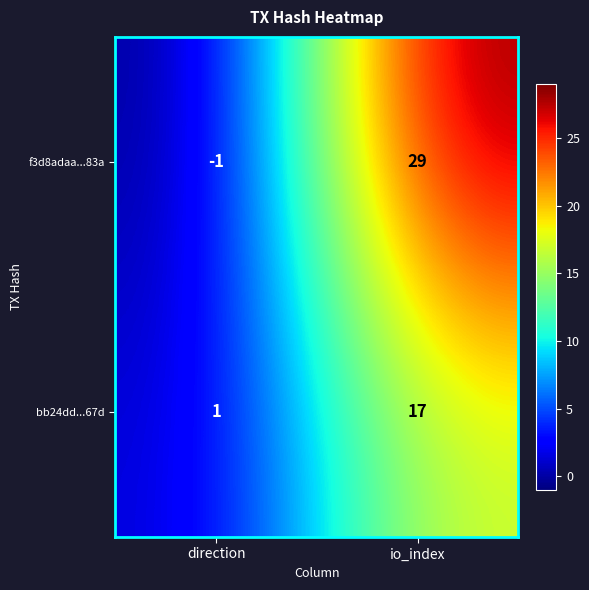

At which category does the chart reach its minimum across all series?

direction